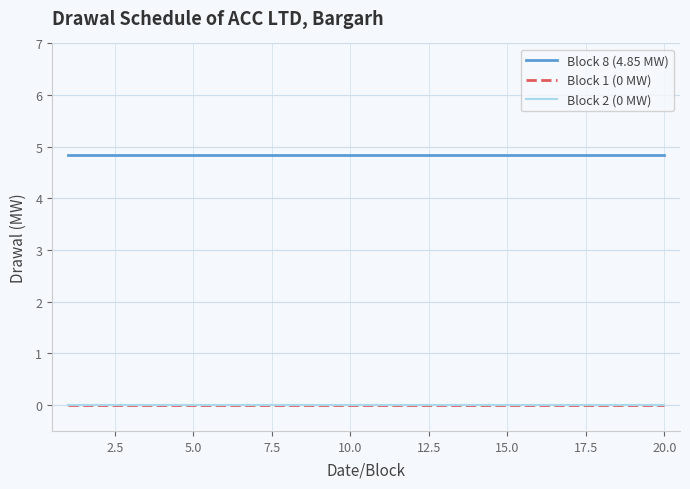

Does the chart display data point markers on the line(s)?

No